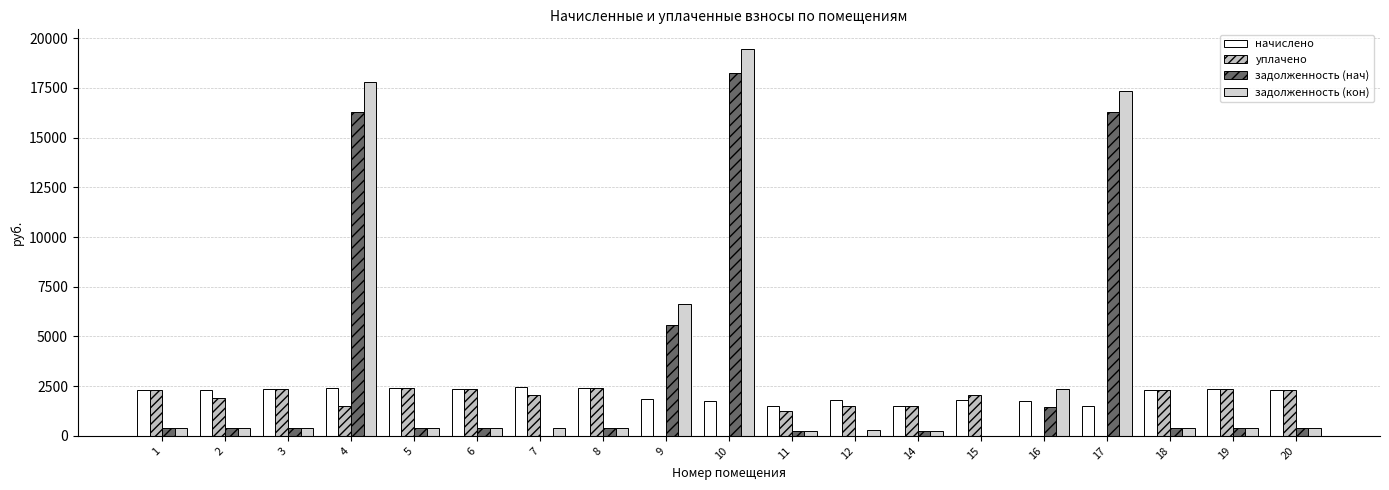

At which label does задолженность (нач) first exceed 390?

3